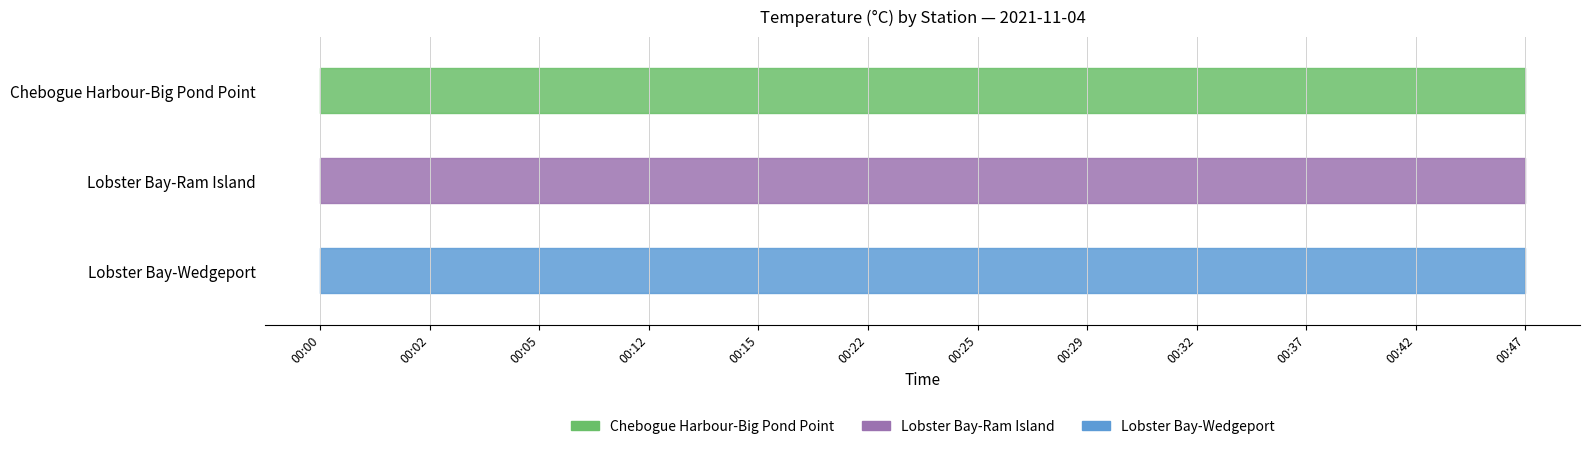

Reading left to right, extract all data points from this chart.

Chebogue Harbour-Big Pond Point: 00:00=12.9	00:02=13.0	00:05=13.0	00:12=12.9	00:15=12.9	00:22=12.9	00:25=12.9	00:29=12.9	00:32=12.9	00:37=12.9	00:42=12.9	00:47=12.9
Lobster Bay-Ram Island: 00:00=13.0	00:02=13.1	00:05=13.1	00:12=13.1	00:15=13.1	00:22=13.1	00:25=13.1	00:29=13.1	00:32=13.1	00:37=13.1	00:42=13.0	00:47=13.1
Lobster Bay-Wedgeport: 00:00=13.4	00:02=12.9	00:05=12.9	00:12=12.9	00:15=13.0	00:22=12.9	00:25=12.9	00:29=13.0	00:32=12.9	00:37=13.0	00:42=12.9	00:47=13.0